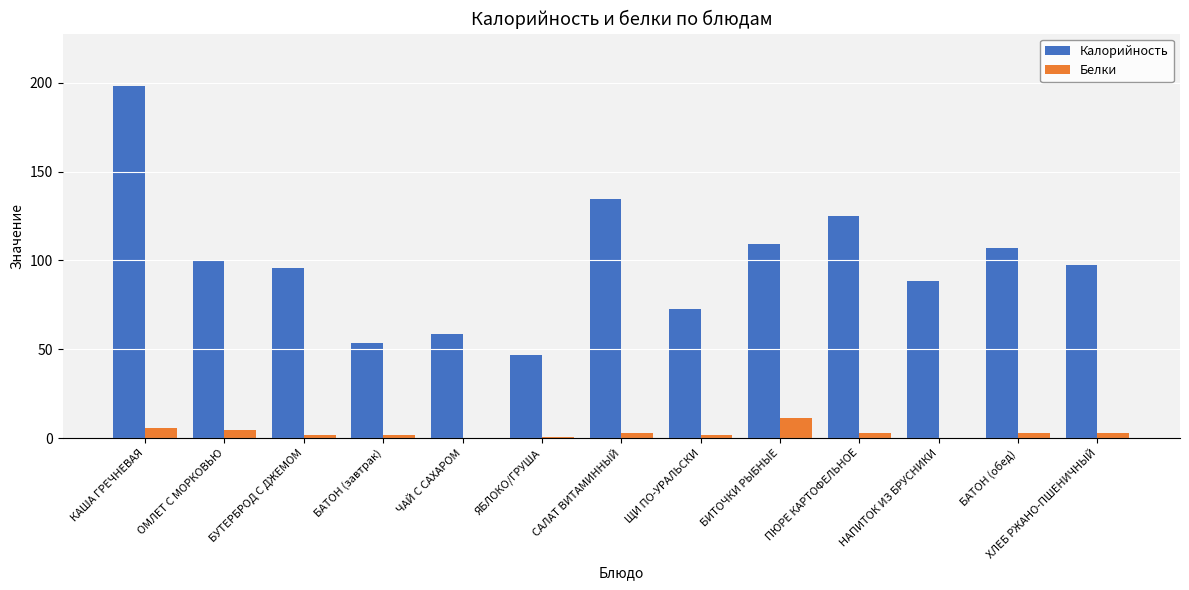

What are all the series names shown in the legend?

Калорийность, Белки